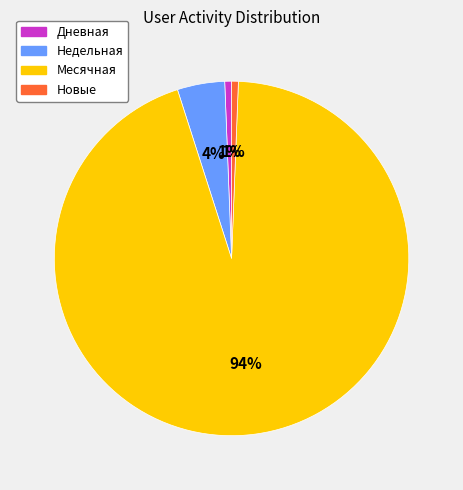

Is the sum of Дневная and Месячная greater than half?

Yes